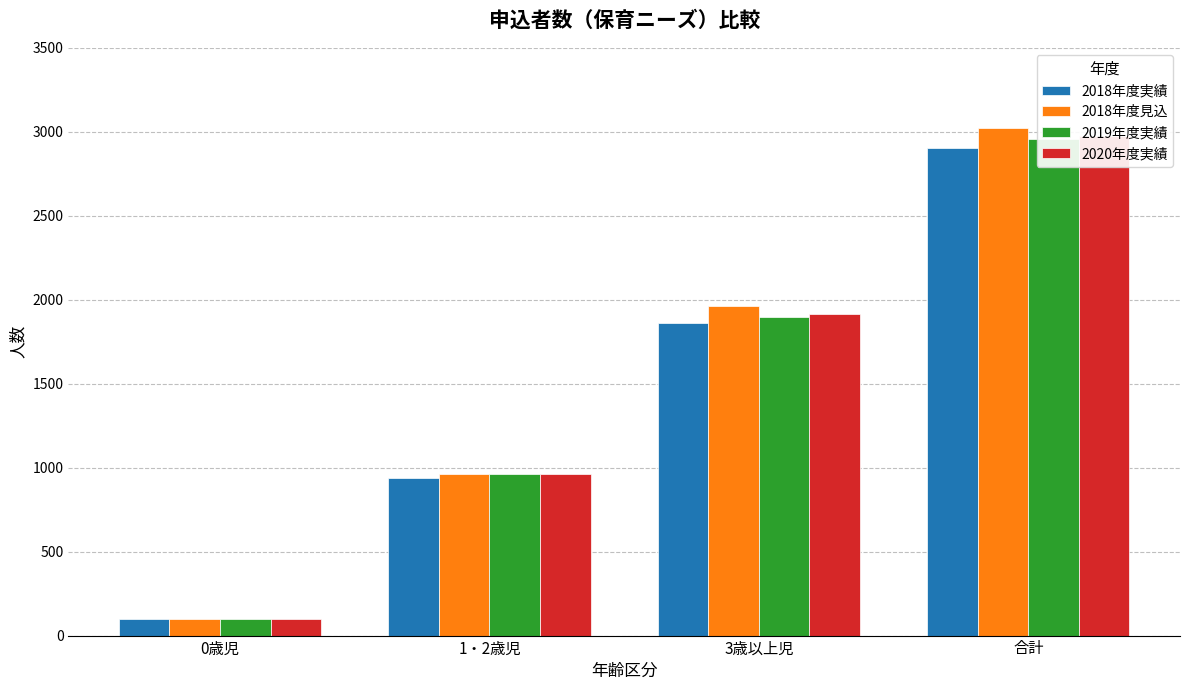

What is the total value across all series at 合計?

11861